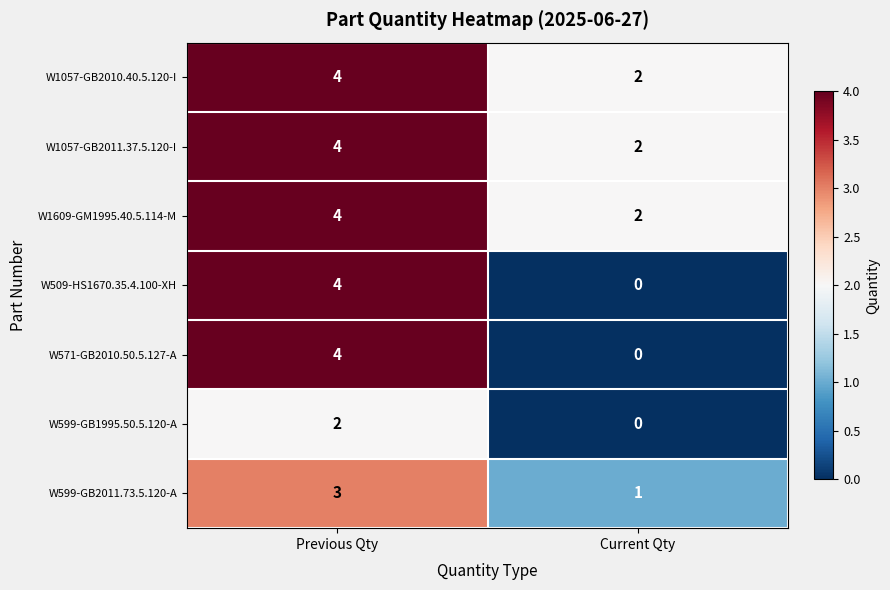

Which category has the lowest value across all series?

Current Qty